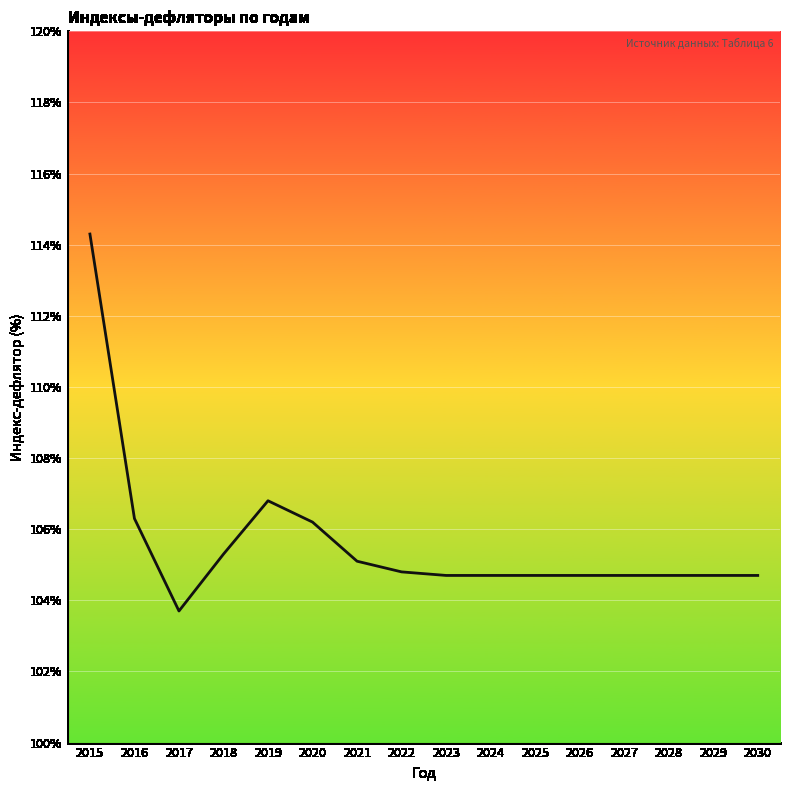

Approximately how many times larger is the value at 2017 compared to 2019?

1.0